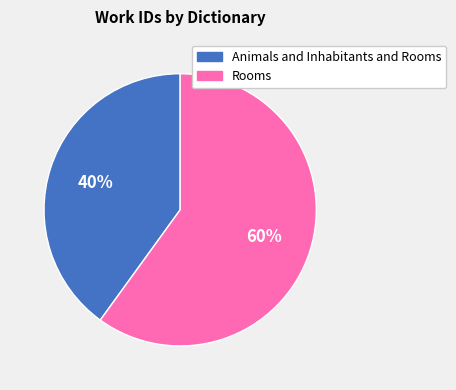

Does Animals and Inhabitants and Rooms represent more than half of the total?

No